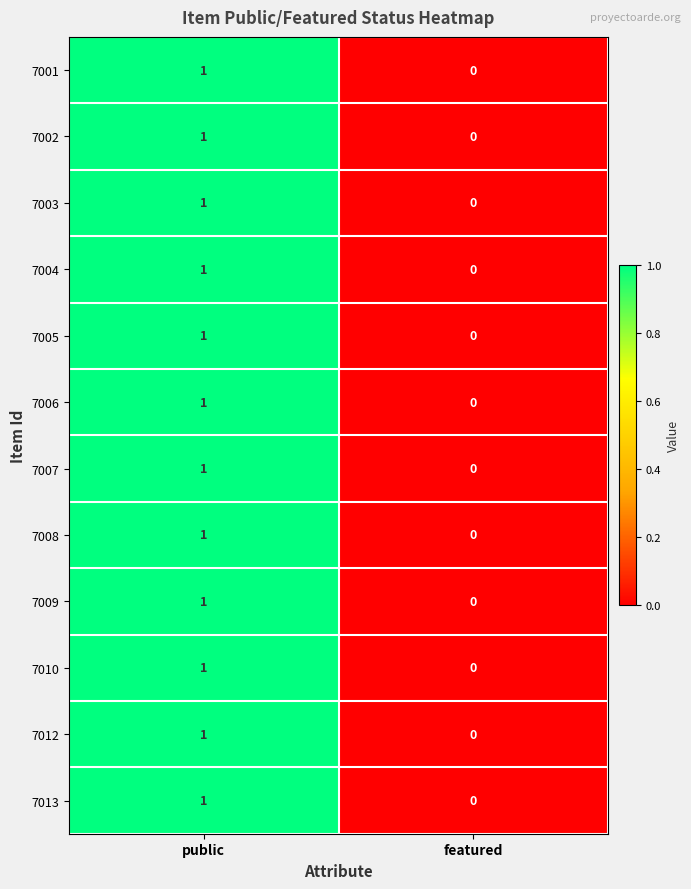

The 7001 series shows 1 at public. True or false?

True